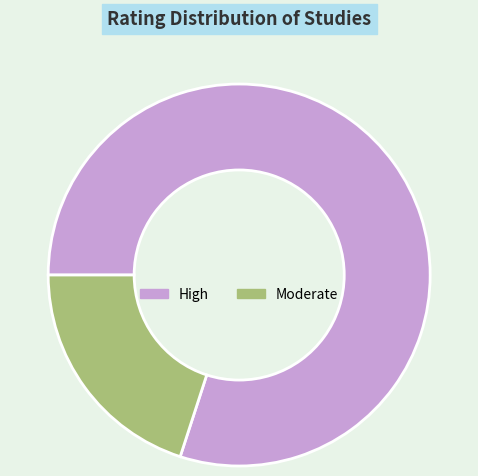

Which category has the biggest portion of the pie?

High